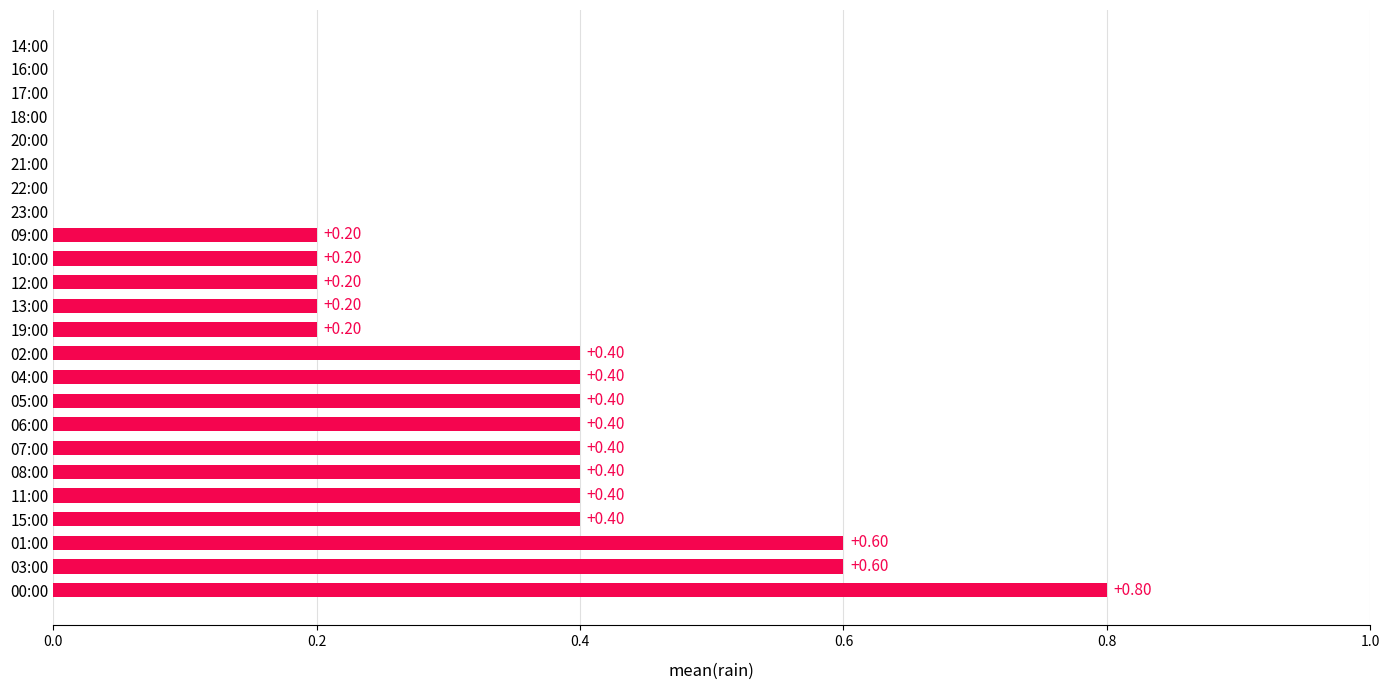

Which has a higher value, 07:00 or 21:00?

07:00